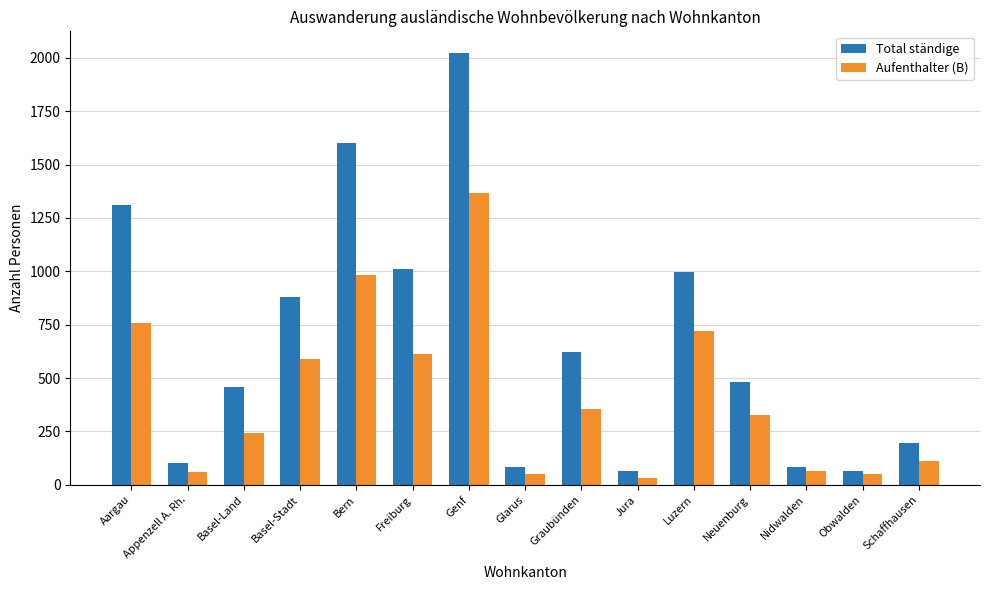

The Total ständige series shows 197 at Schaffhausen. True or false?

True